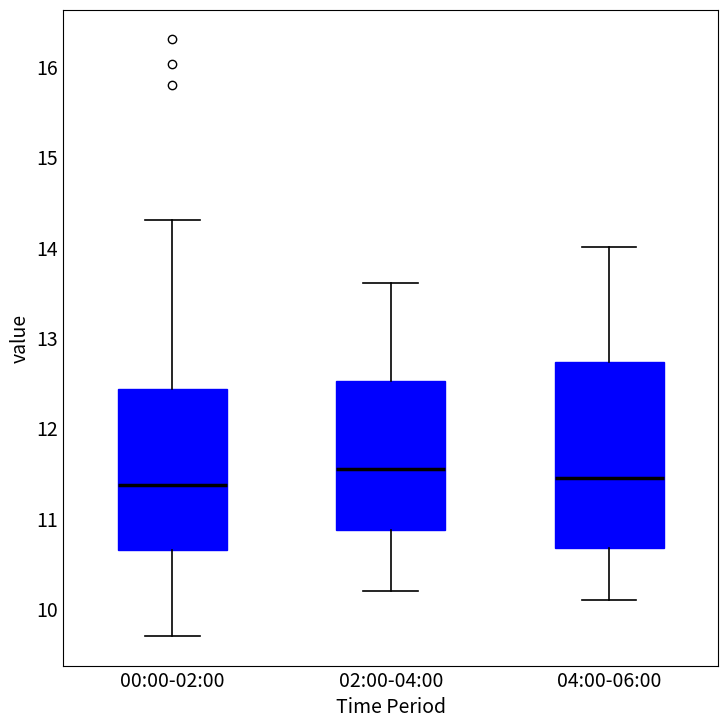

Reading left to right, transcribe this box plot: for each box, give where its median line is, the range the box spans, and where its two whiskers end, as read against the y-axis. The values are not printed on the chart, so give them approximately, as read against the axis.

00:00-02:00: median 11.4, box 10.7 to 12.4, whiskers 9.7 to 14.3
02:00-04:00: median 11.6, box 10.9 to 12.5, whiskers 10.2 to 13.6
04:00-06:00: median 11.5, box 10.7 to 12.7, whiskers 10.1 to 14.0